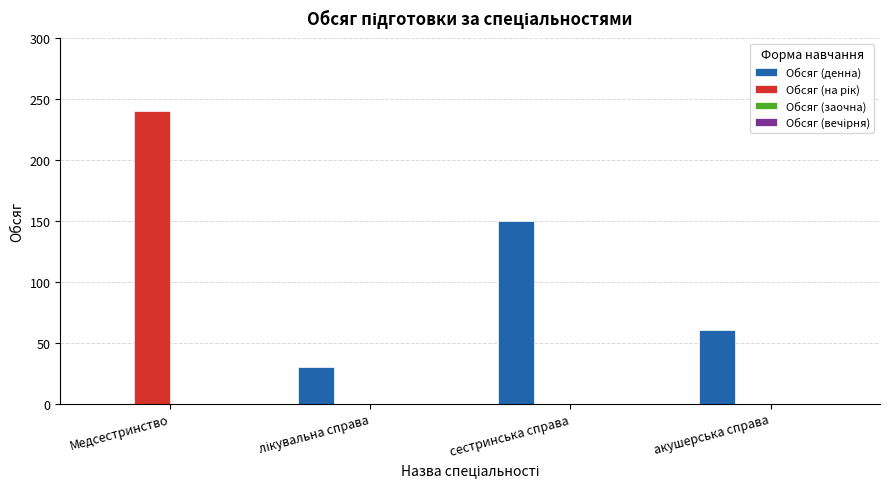

Does the chart contain stacked bars?

No